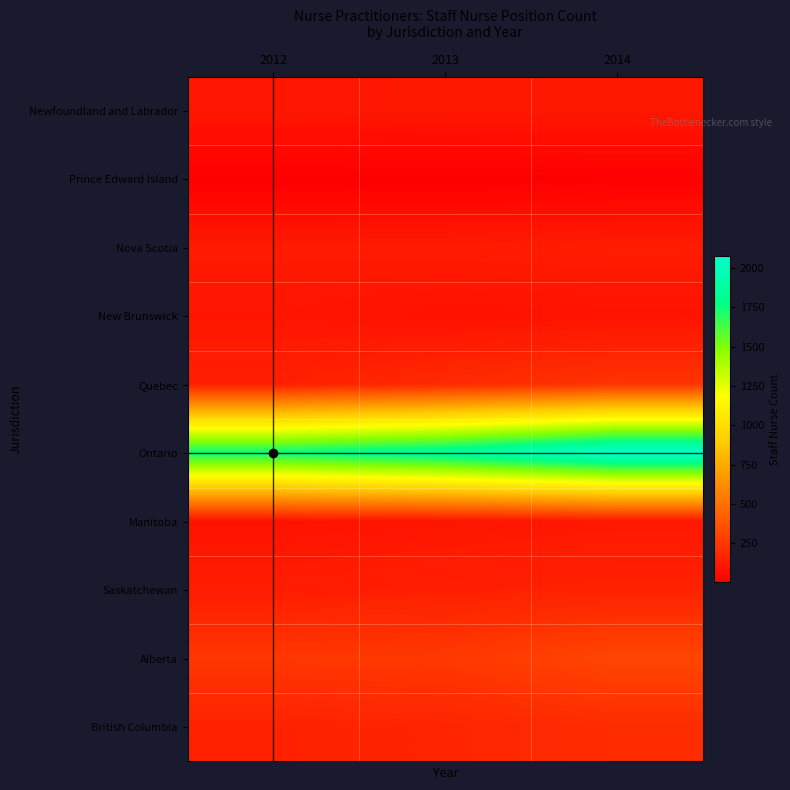

How many categories are shown in the chart?

3